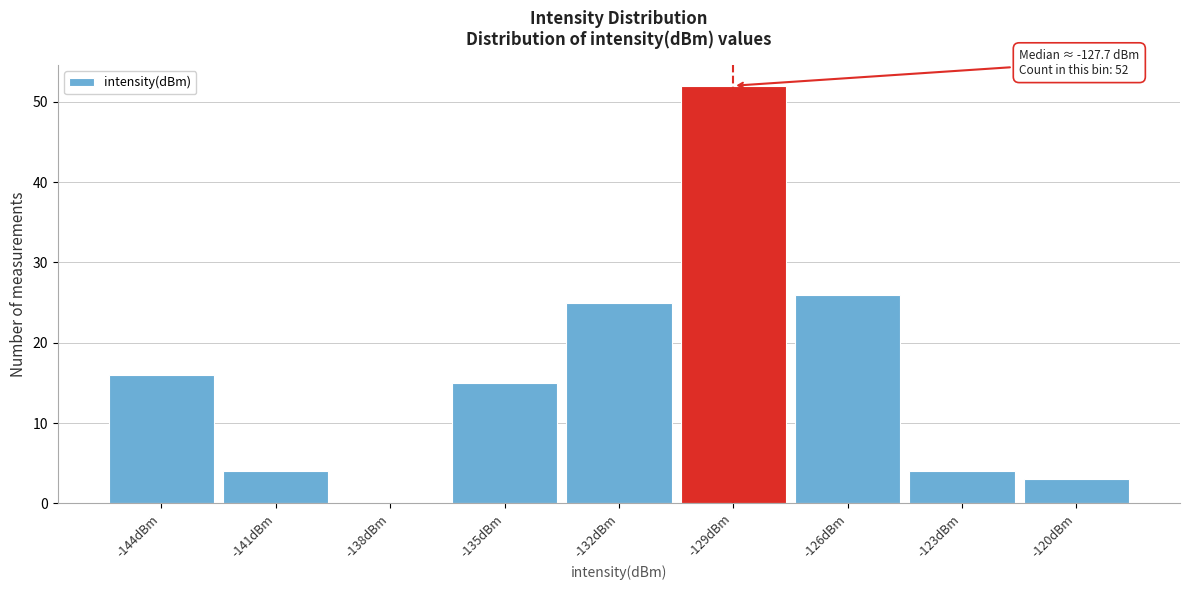

Reading left to right, list all the values displayed in this chart.

-144dBm=16	-141dBm=4	-138dBm=0	-135dBm=15	-132dBm=25	-129dBm=52	-126dBm=26	-123dBm=4	-120dBm=3